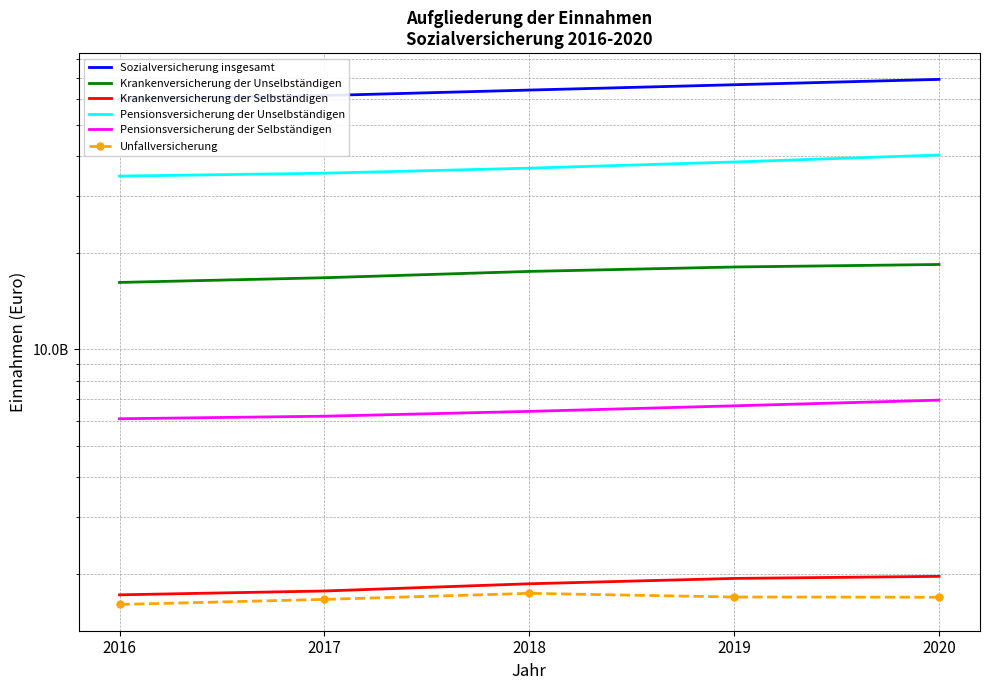

What is the difference between the second highest and second lowest values in the Krankenversicherung der Unselbständigen series?

1339065322.7